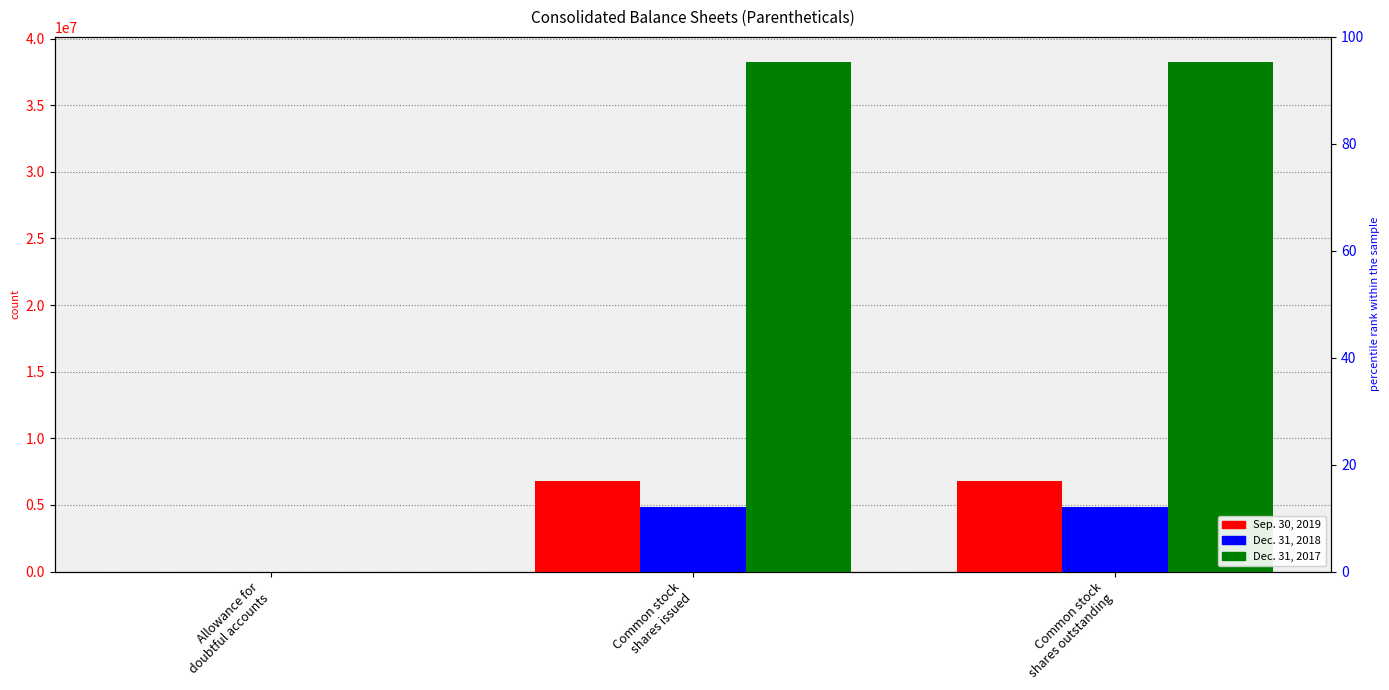

What is the lowest value of the Sep. 30, 2019 series?

14